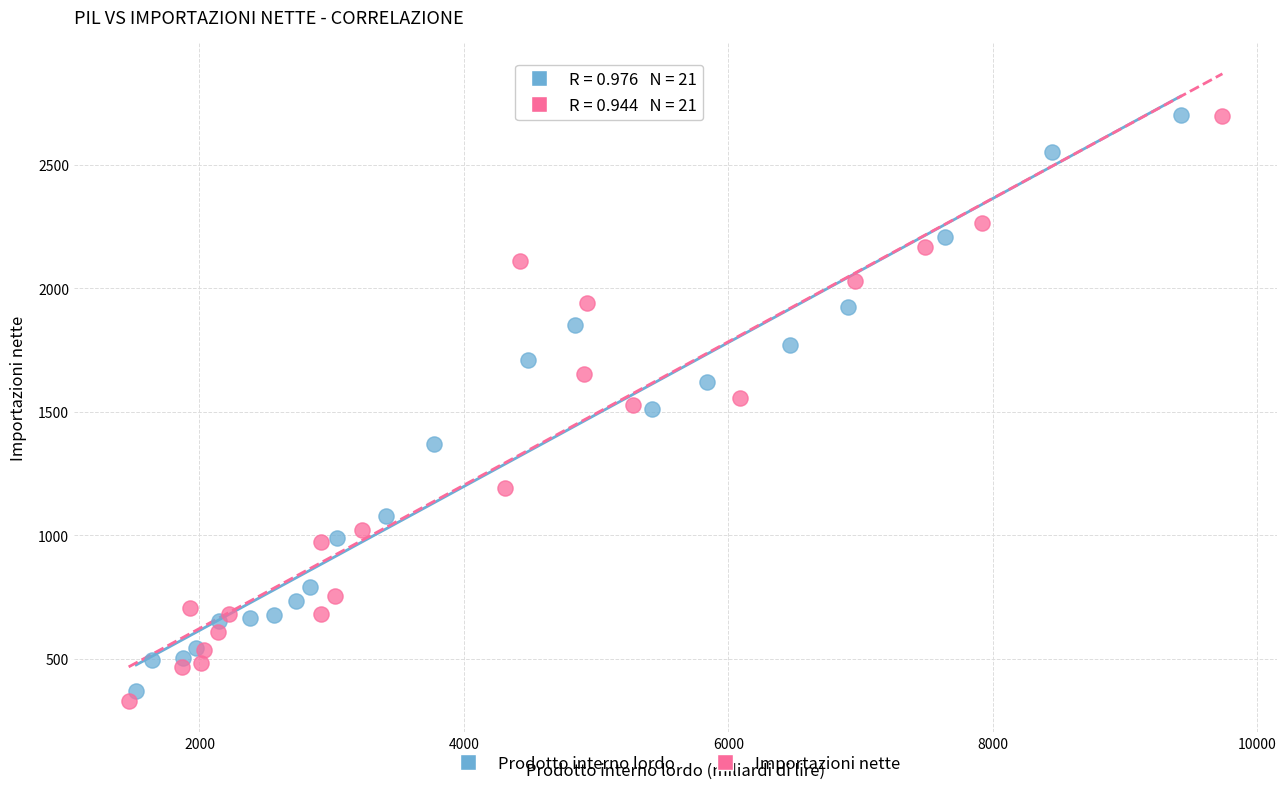

What are all the series names shown in the legend?

Prodotto interno lordo, Importazioni nette